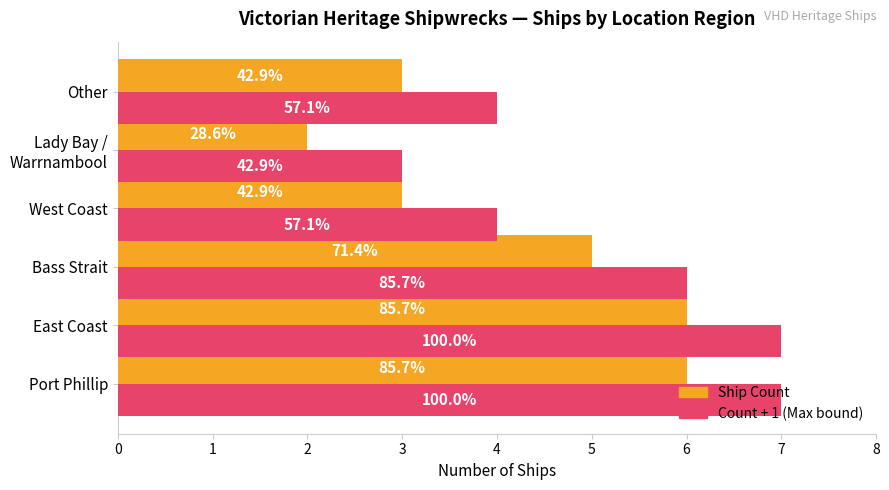

What are all the series names shown in the legend?

Ship Count, Count + 1 (Max bound)